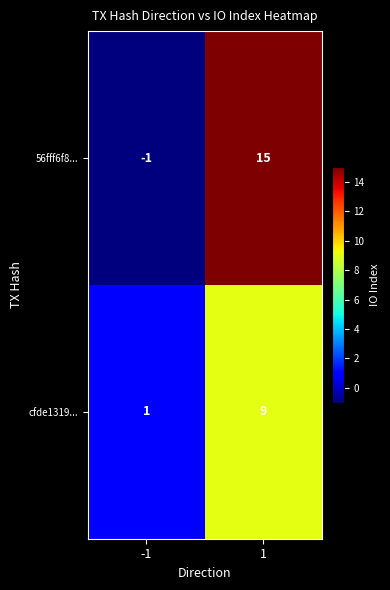

At how many categories does at least one series exceed 3?

1